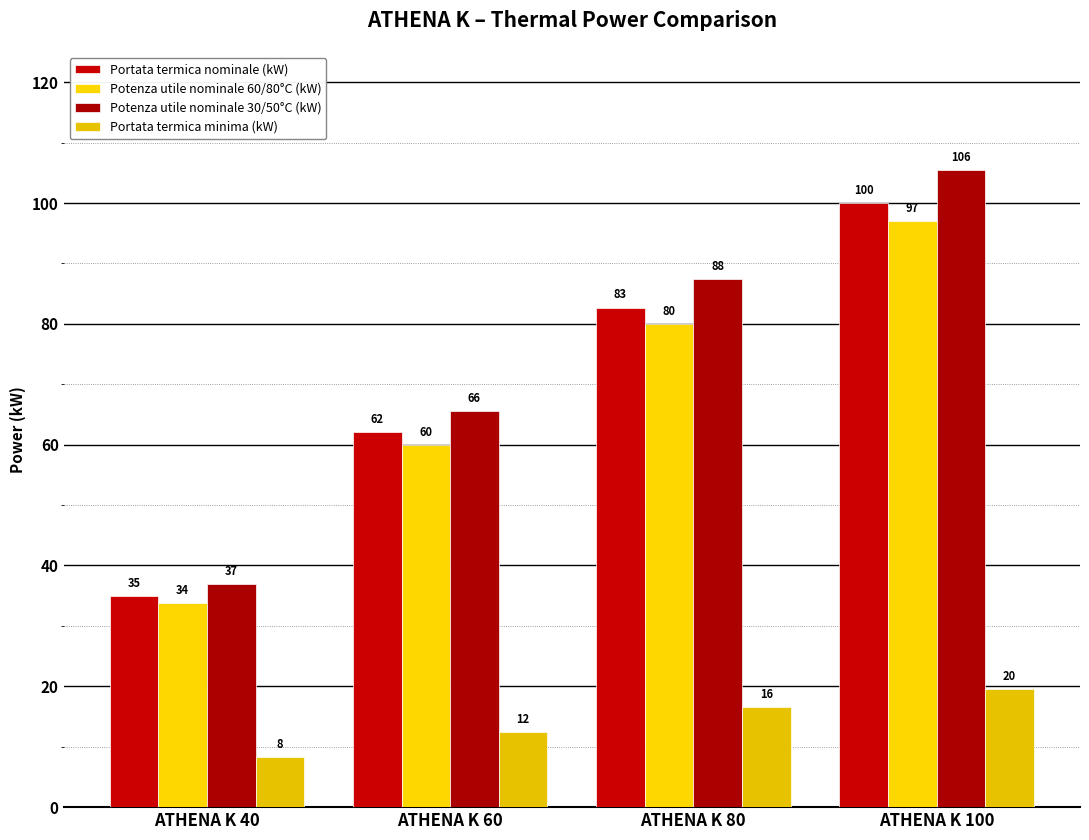

Is it true that Portata termica nominale (kW) equals 96.5 at ATHENA K 60?

False